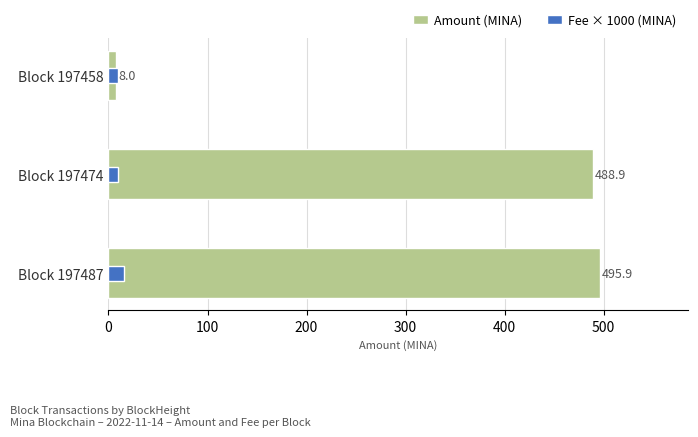

How many groups of bars are there?

3